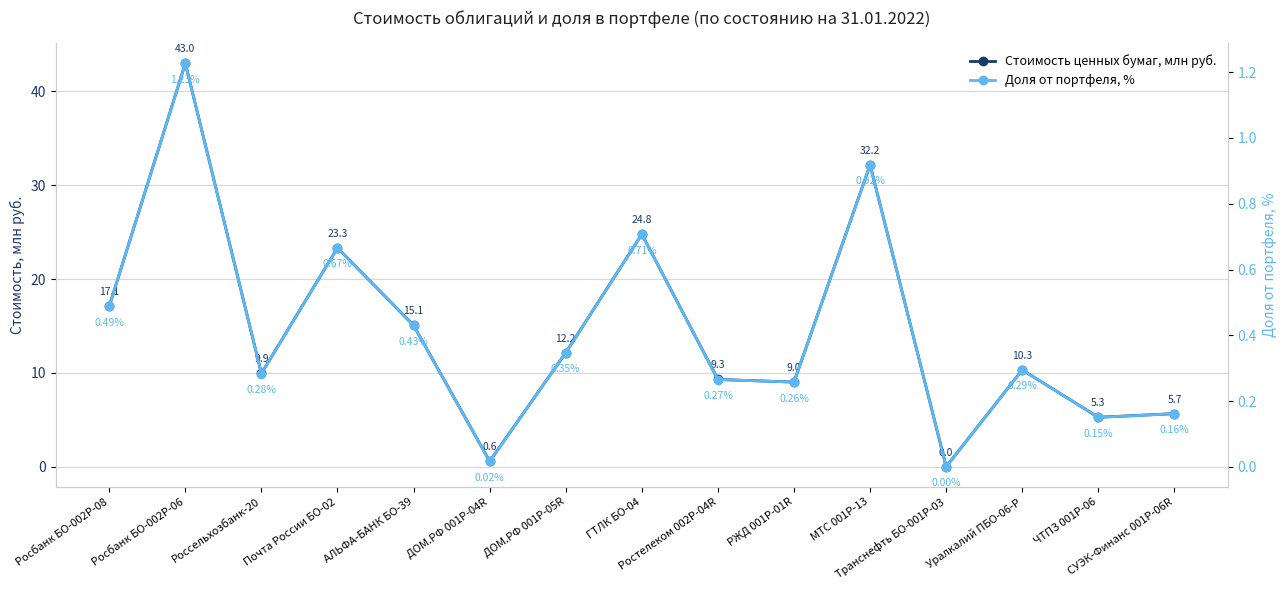

True or false: Стоимость ценных бумаг, млн руб. has more than 0 interior local peaks.

True